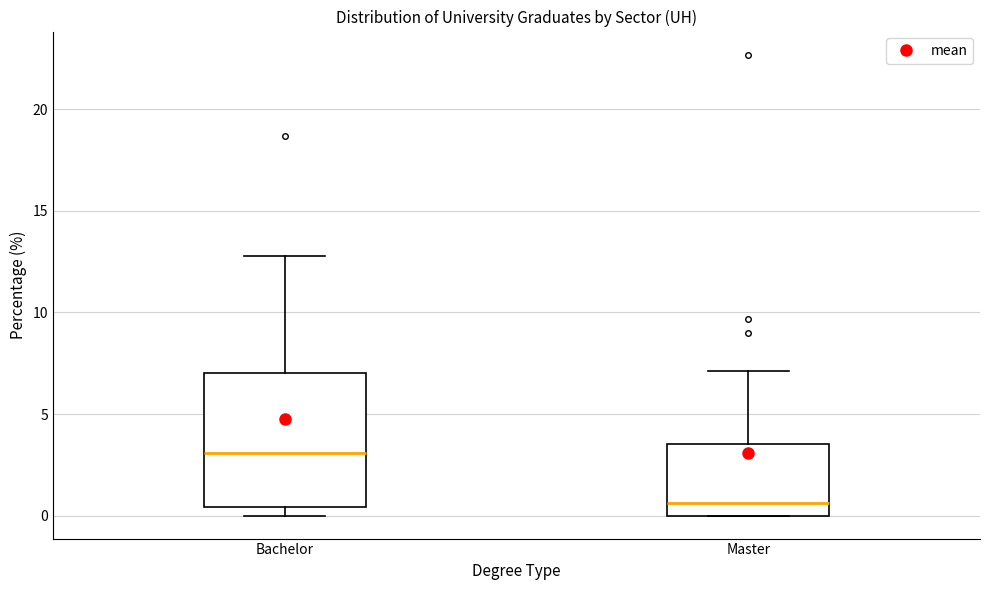

Where does the median line of the box for Bachelor sit on the y-axis? The values are not printed on the chart, so give them approximately, as read against the axis.

3.0